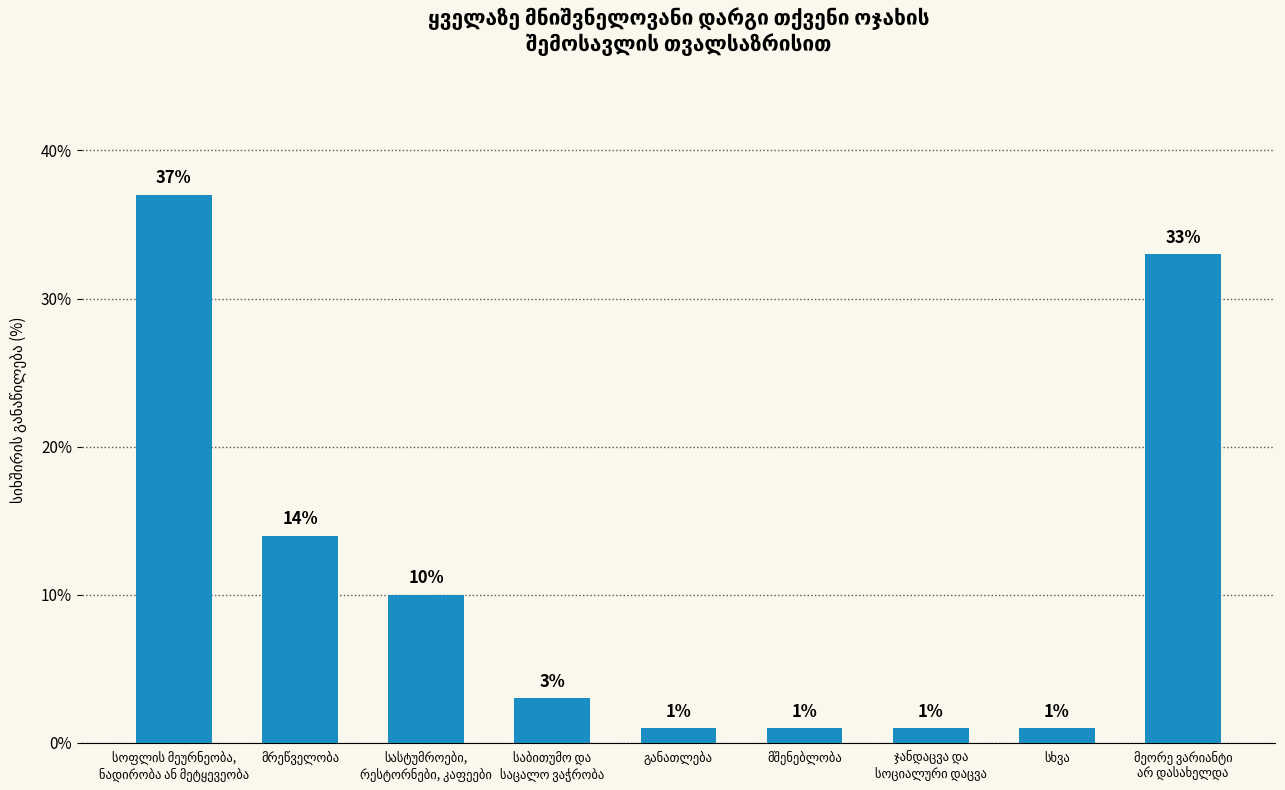

What is the greatest value displayed?

37